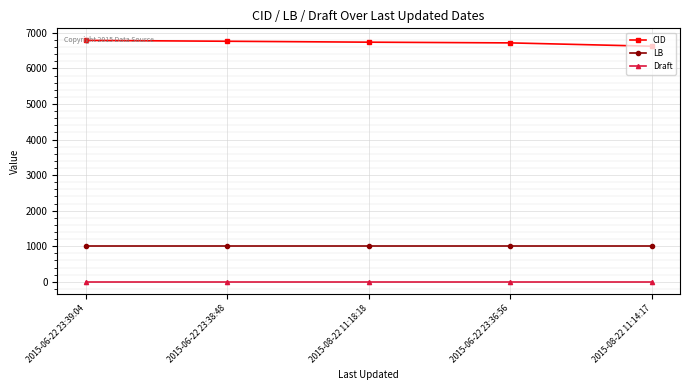

What is the label of the 1st point from the left?

2015-06-22 23:39:04